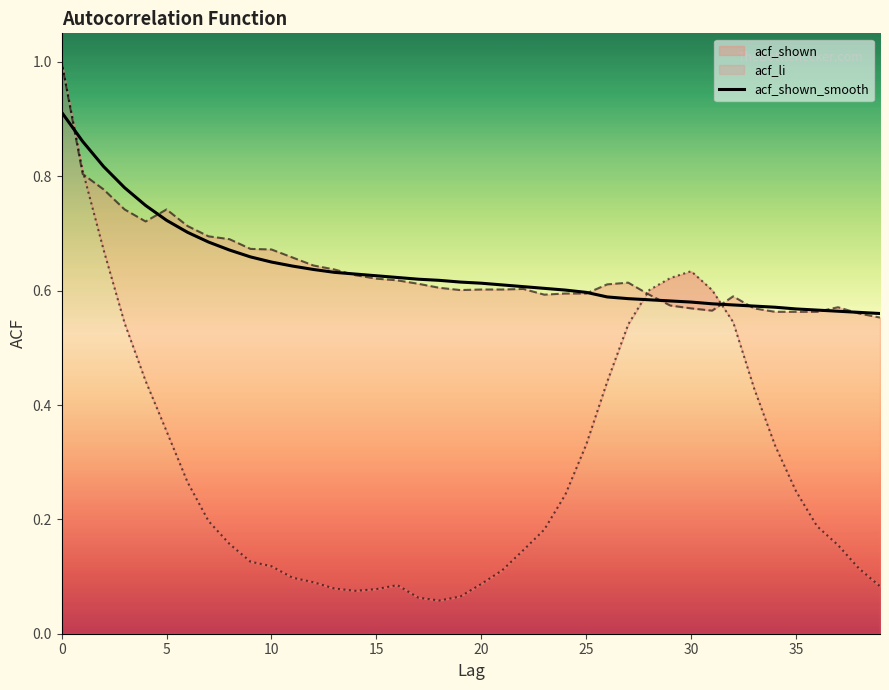

What is the difference between the maximum and minimum values?

0.4